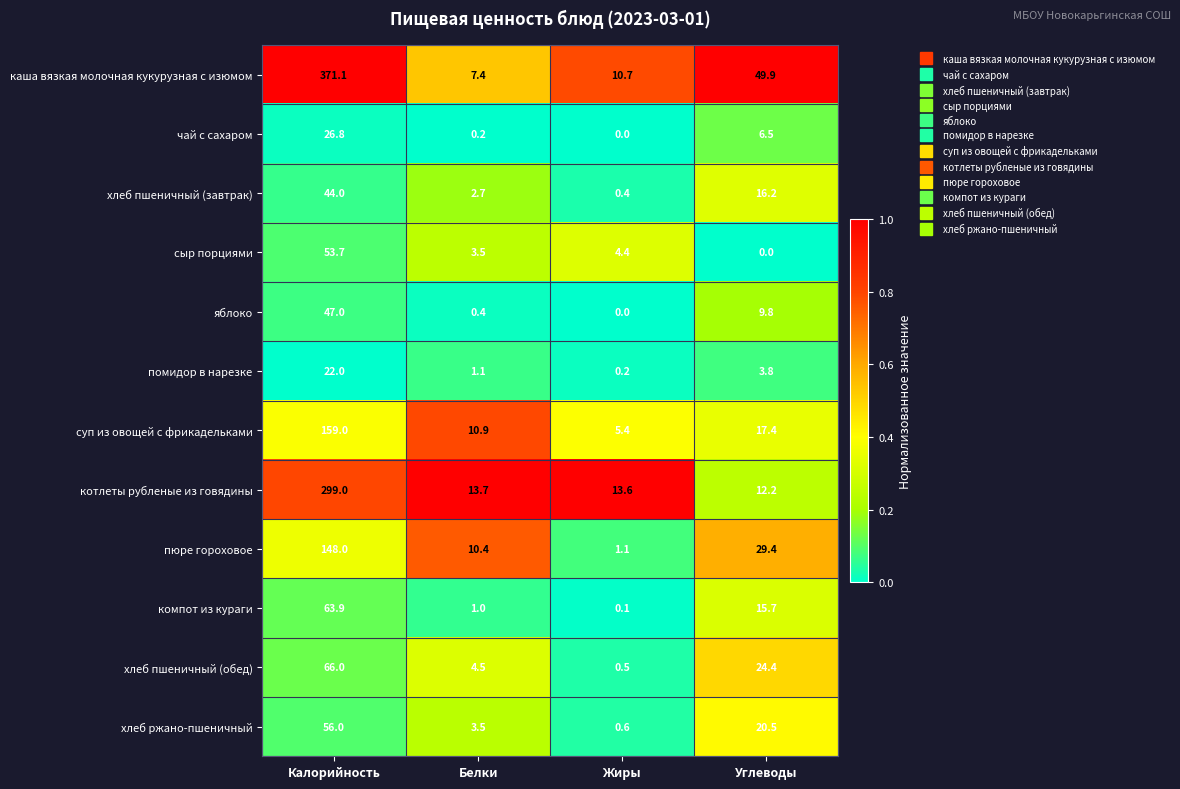

At which category is the sum across all series the highest?

Калорийность